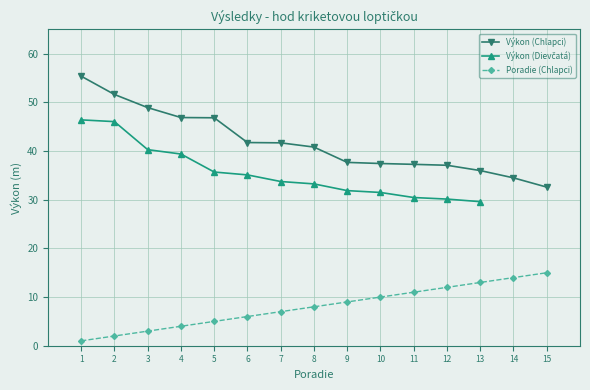

What is the average value of the Výkon (Chlapci) series?

41.8